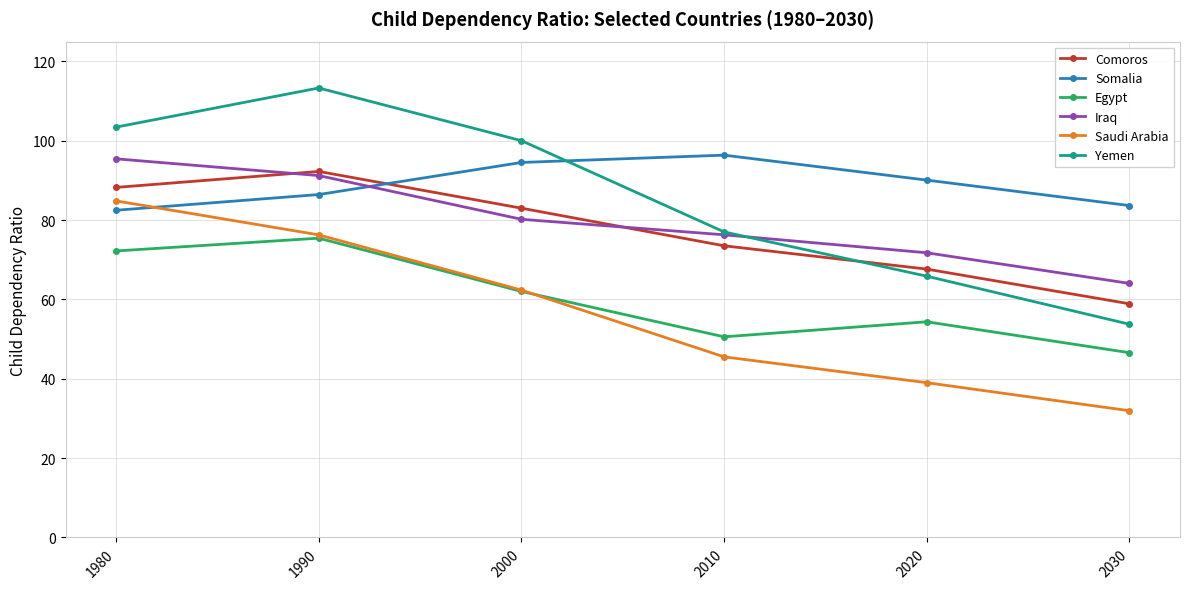

At which label does Yemen first exceed 100?

1980